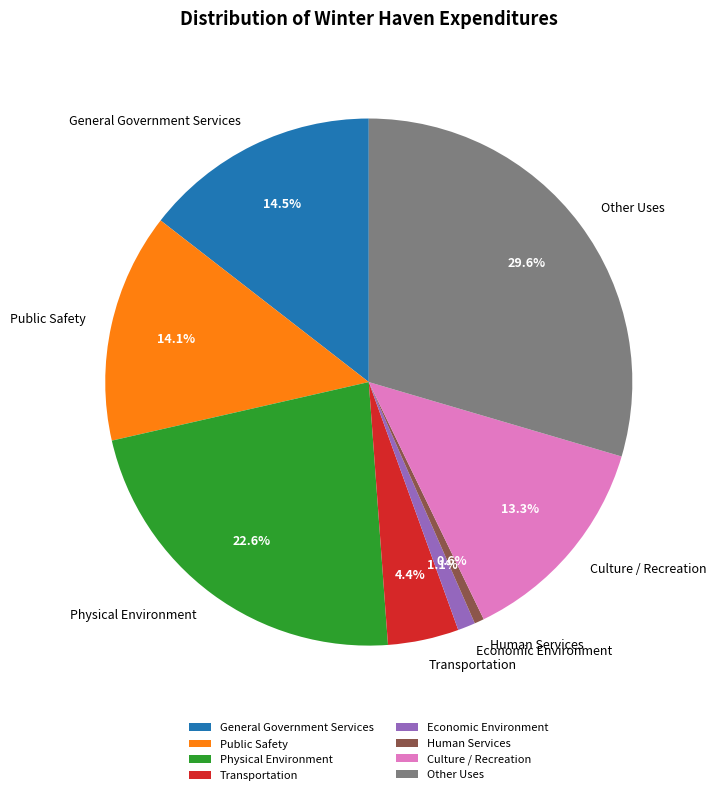

Does any single category account for the majority?

No